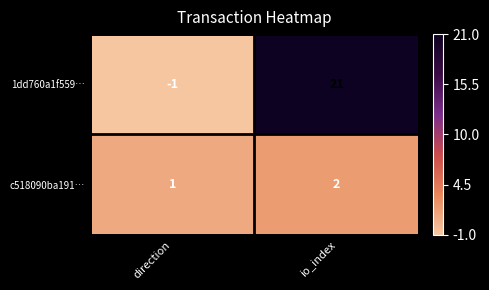

What is the difference between the highest and lowest values at direction?

2